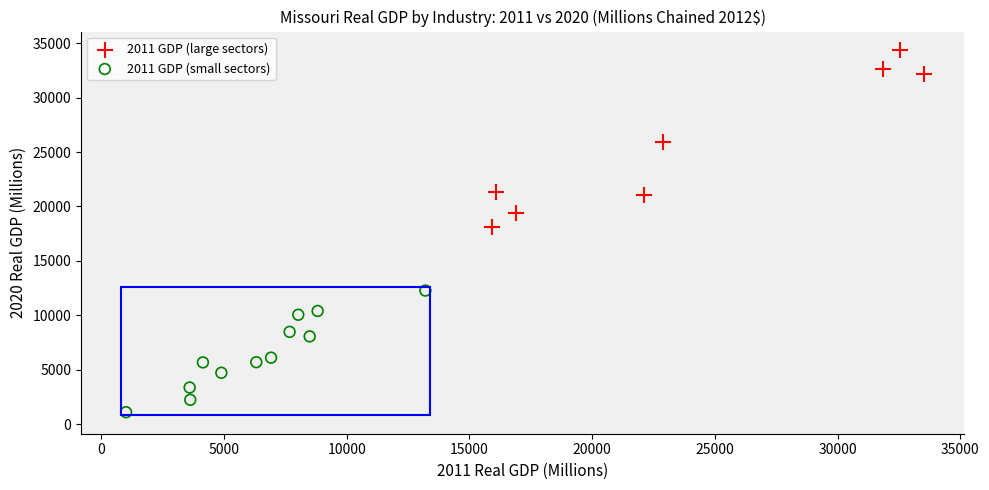

What are all the series names shown in the legend?

2011 GDP (large sectors), 2011 GDP (small sectors)